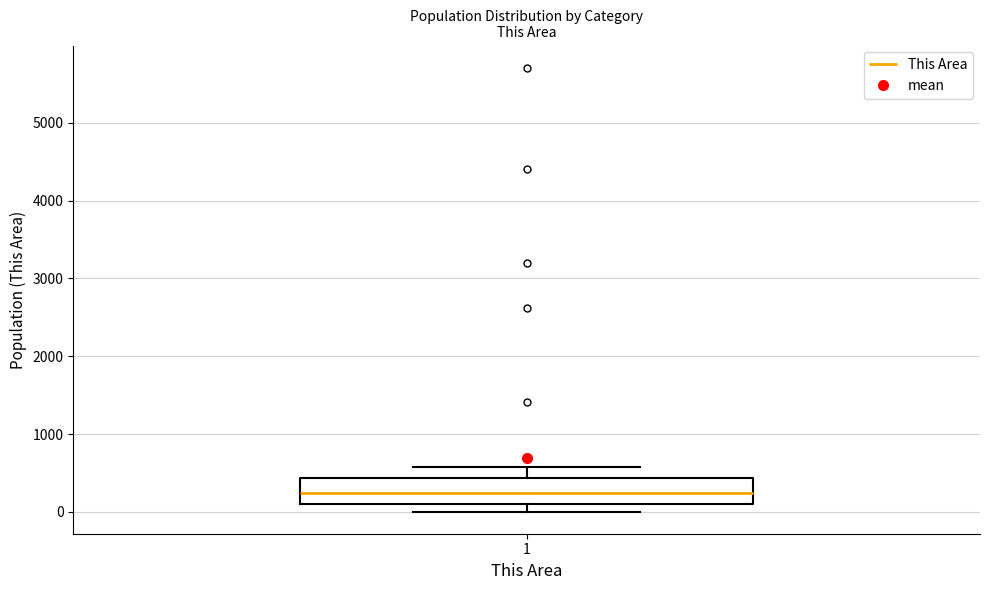

Transcribe this box plot: give where the median line is, the range the box spans, and where the two whiskers end, as read against the y-axis. The values are not printed on the chart, so give them approximately, as read against the axis.

median 200, box 100 to 400, whiskers 0 to 600